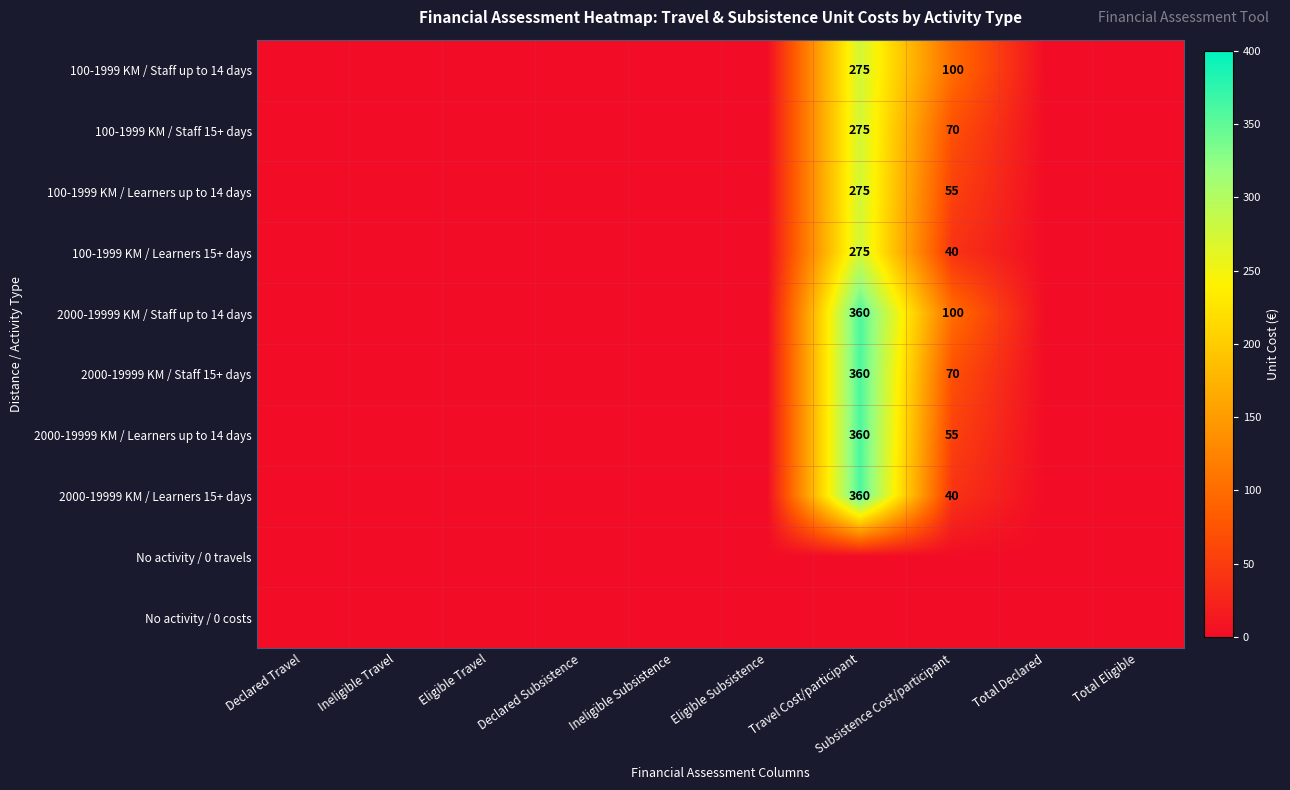

Which series has the largest range (max minus min)?

2000-19999 KM / Staff up to 14 days